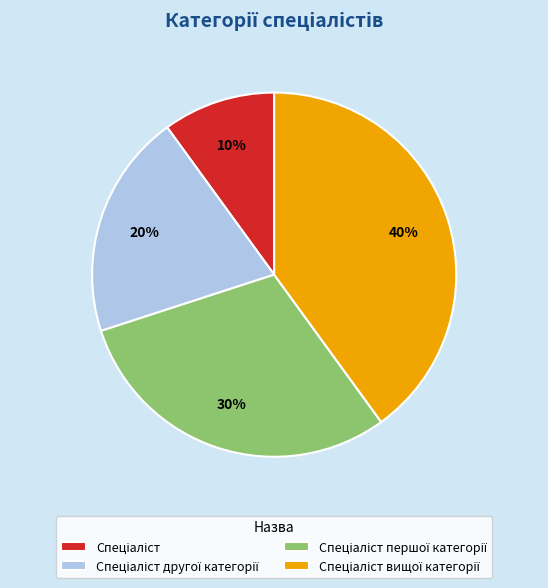

Does any single category account for the majority?

No